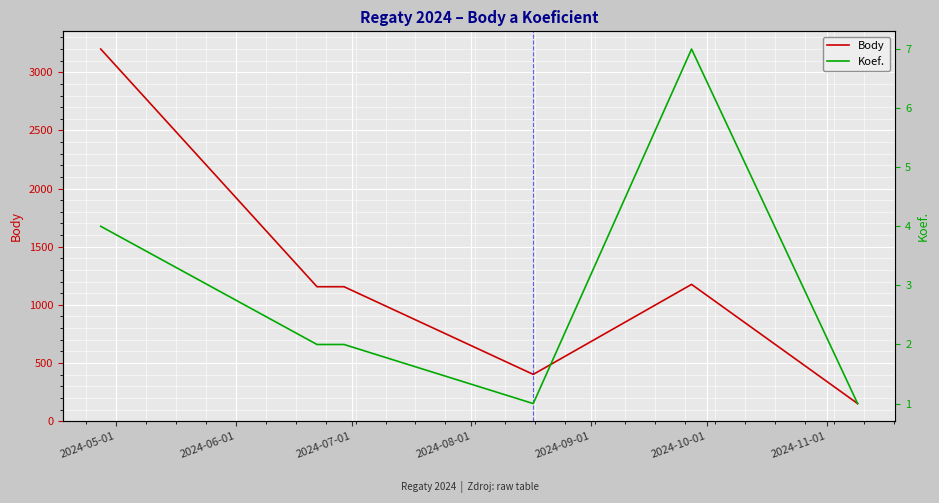

At 2024-05-01, list the series in order from largest to smallest.

Body, Koef.